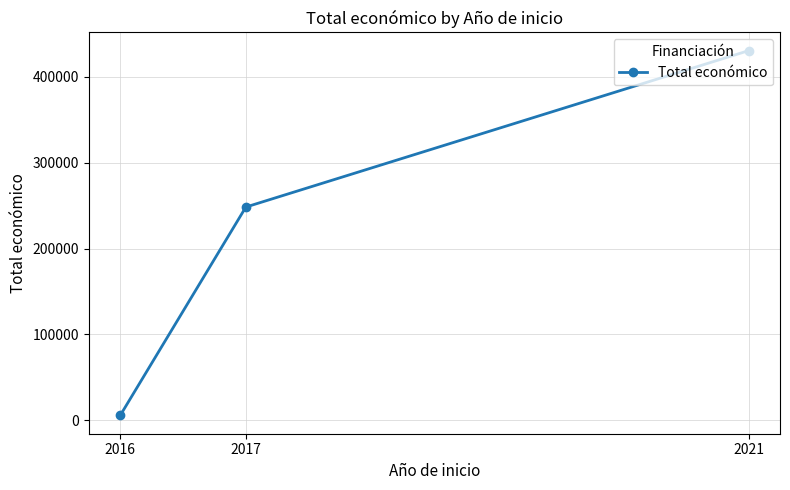

What is the approximate value at 2021?

430411.0